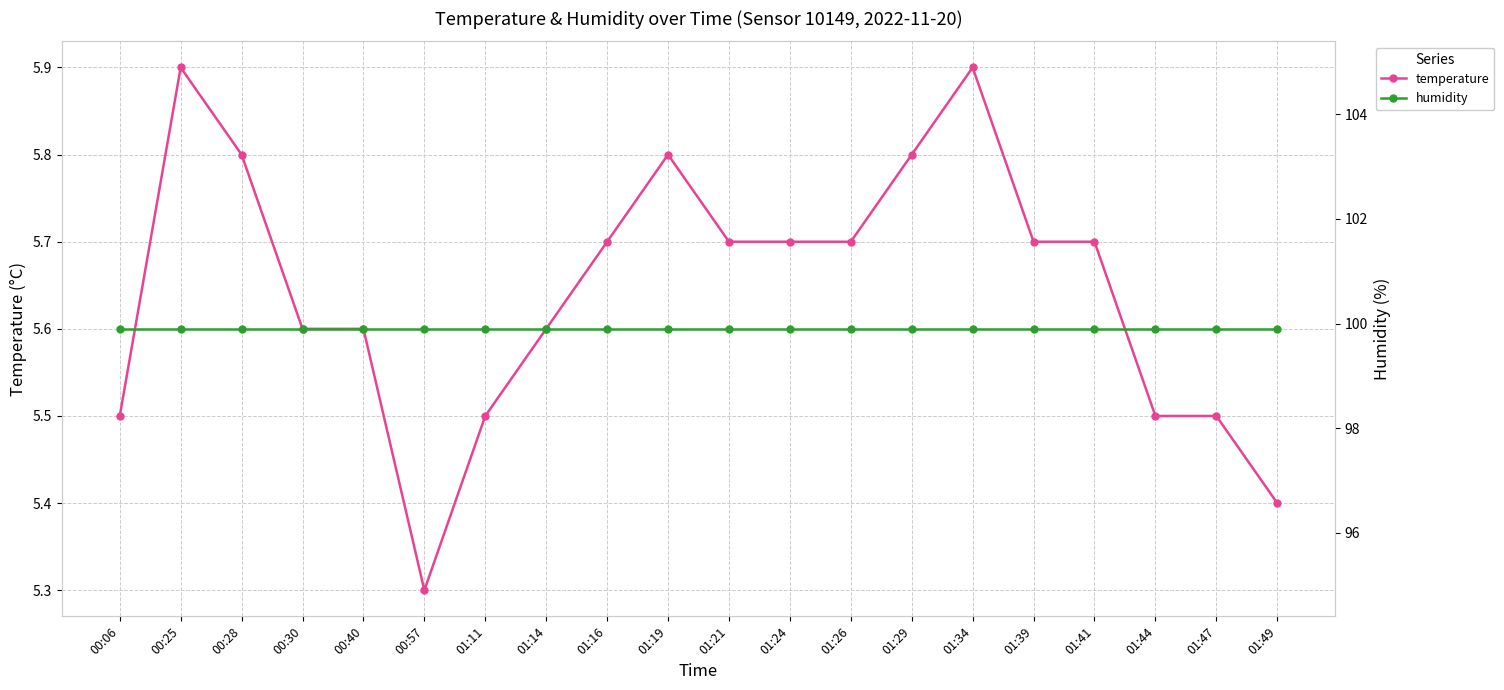

List the labels in order of humidity value, smallest first.

00:06, 00:25, 00:28, 00:30, 00:40, 00:57, 01:11, 01:14, 01:16, 01:19, 01:21, 01:24, 01:26, 01:29, 01:34, 01:39, 01:41, 01:44, 01:47, 01:49